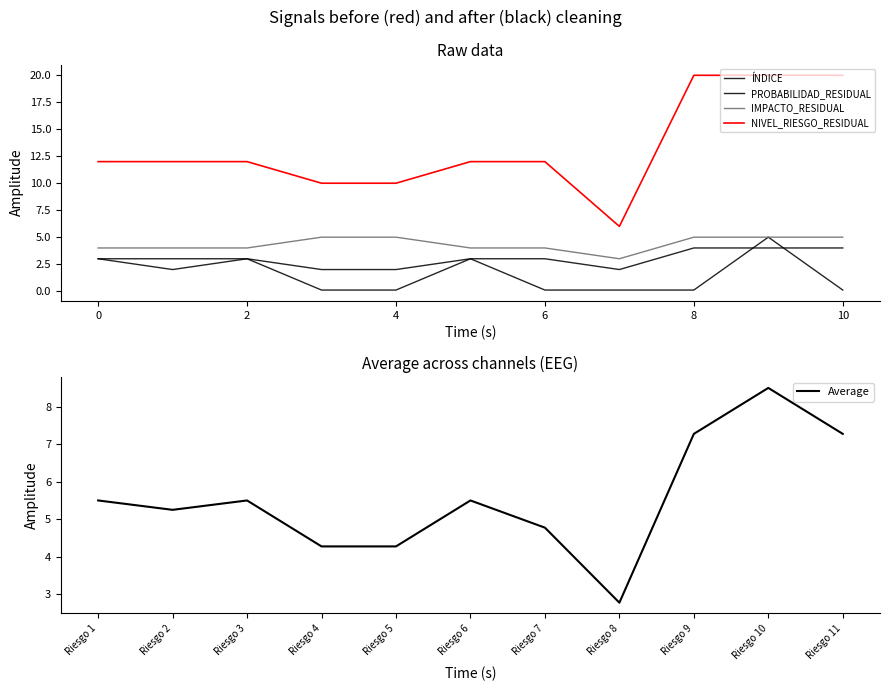

What is the difference between the highest and lowest values at 10?

11.9